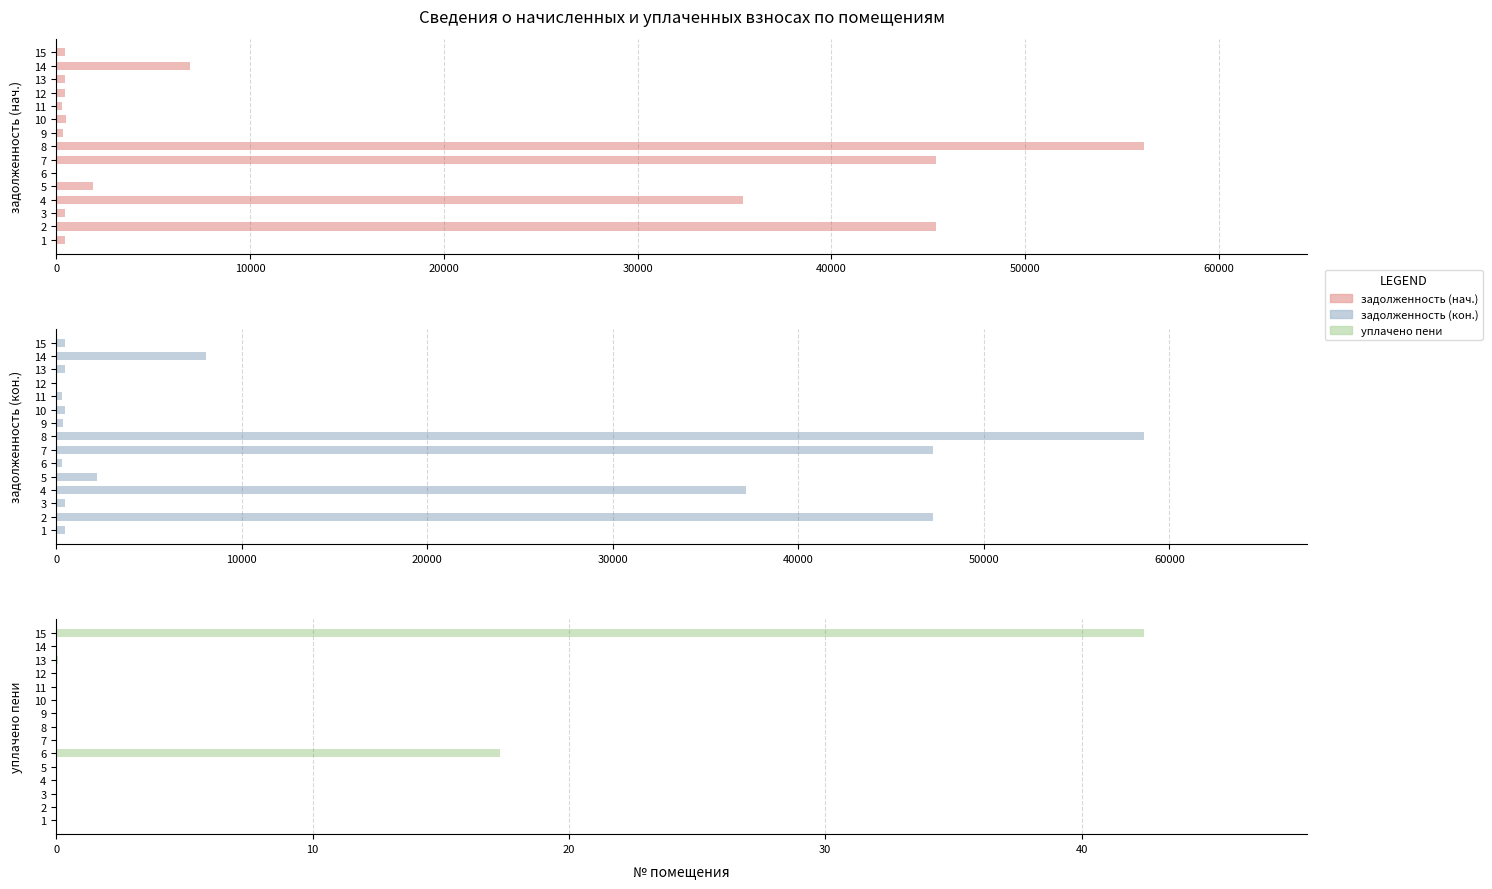

Rank the series by their maximum value, from highest to lowest.

задолженность (кон.), задолженность (нач.), уплачено пени